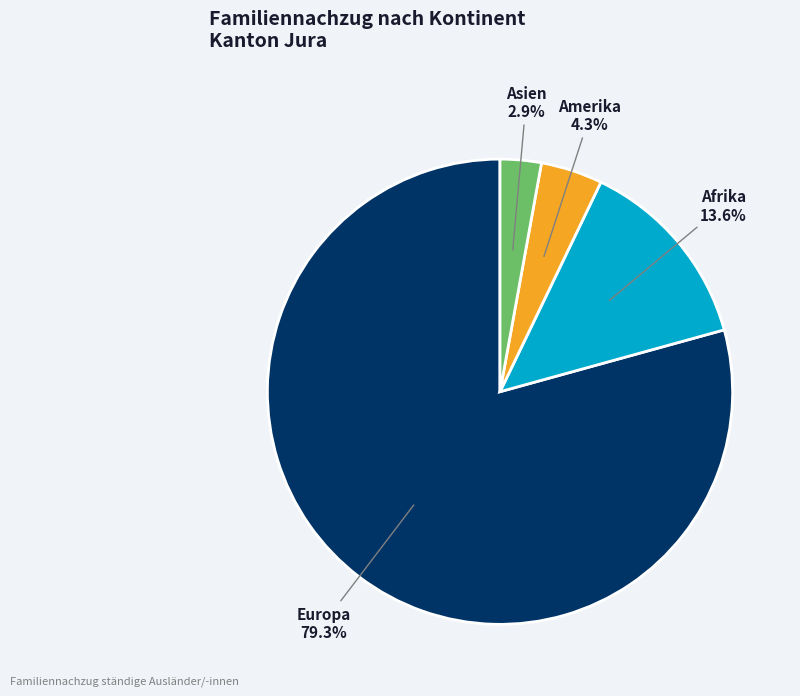

Does any single category account for the majority?

Yes